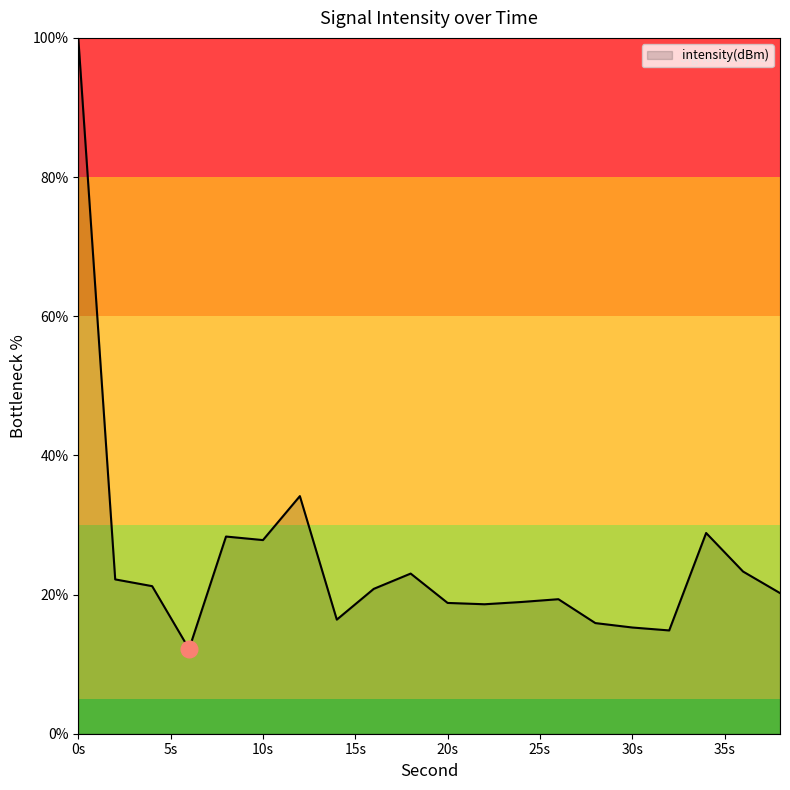

Does the chart have visible grid lines?

No